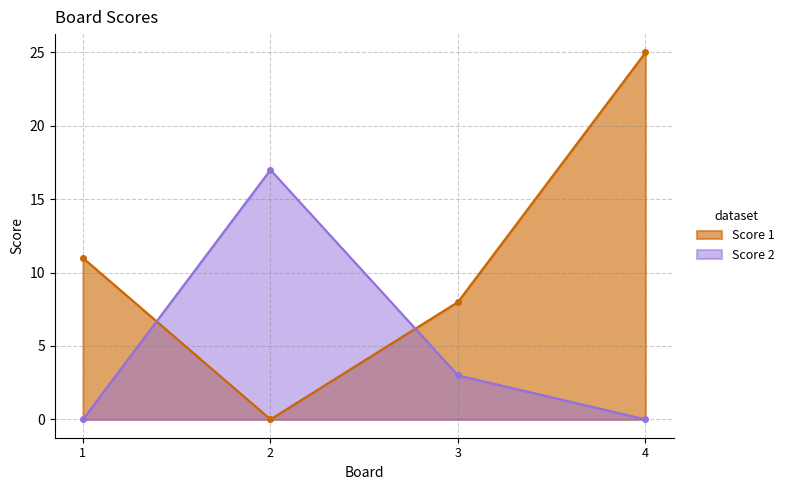

Reading left to right, transcribe all the data shown in this chart.

Score 1: 11	0	8	25
Score 2: 0	17	3	0